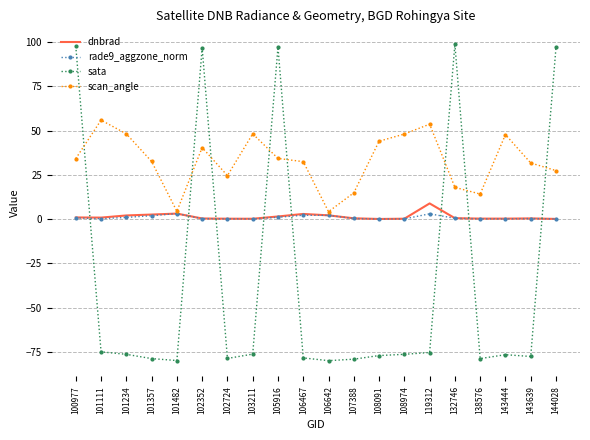

Which series ends up on top after the final intersection of sata and dnbrad?

sata